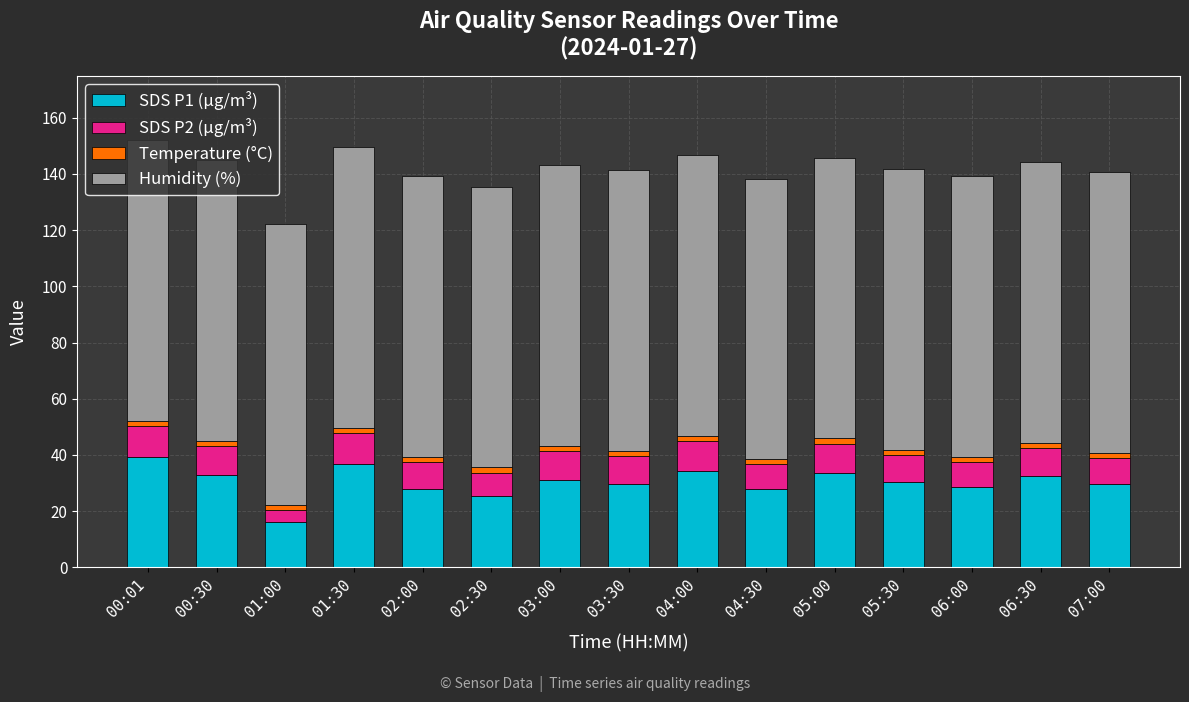

Is it true that SDS P1 (µg/m³) equals 38.5 at 06:00?

False